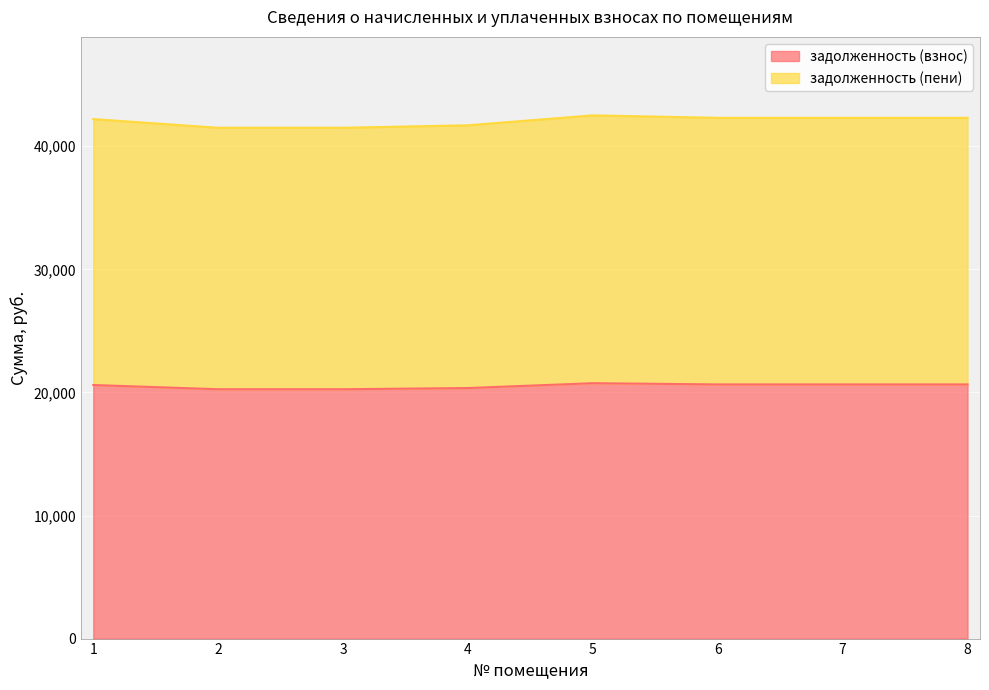

Does the chart display data point markers on the line(s)?

No